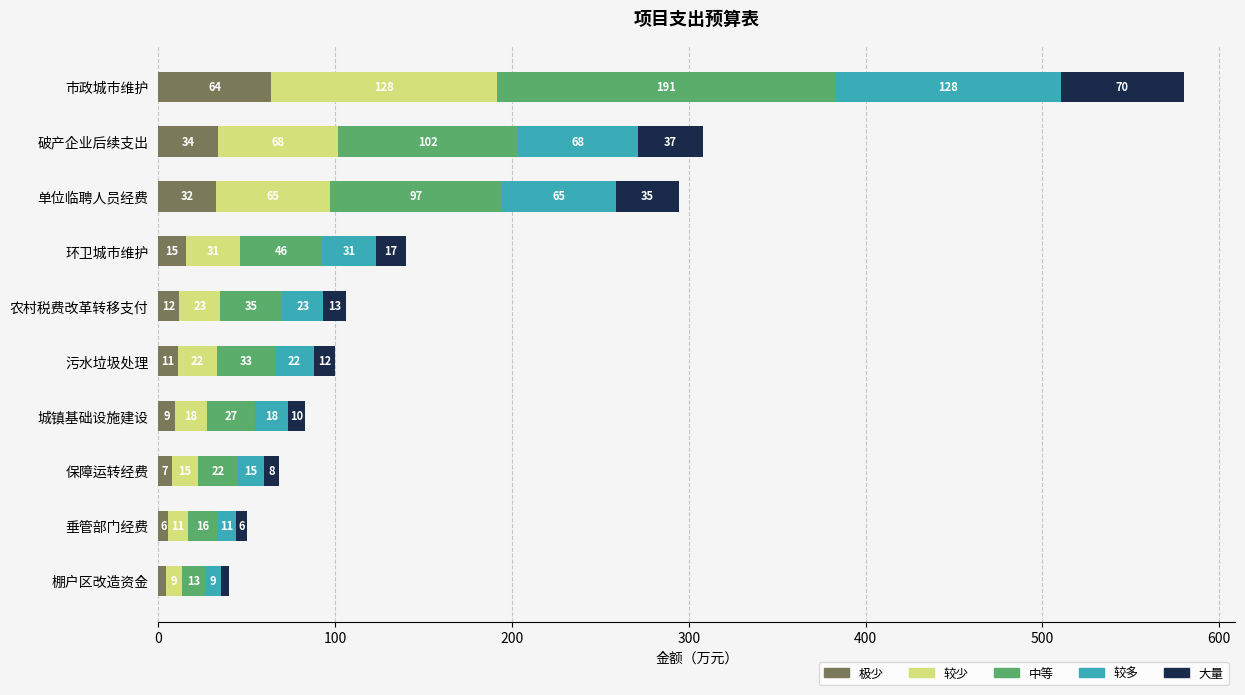

What is the total value across all series at 污水垃圾处理?

100.0